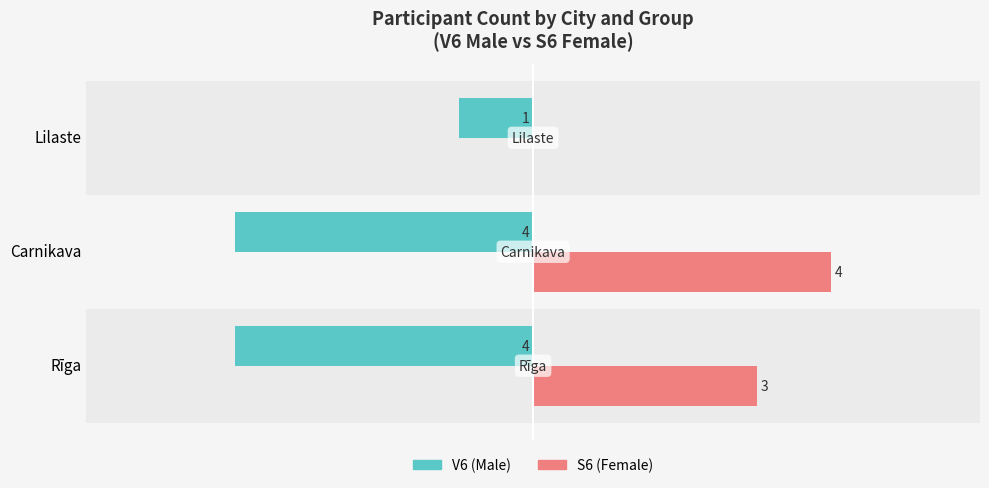

At which label does S6 (Female) reach its peak?

Carnikava